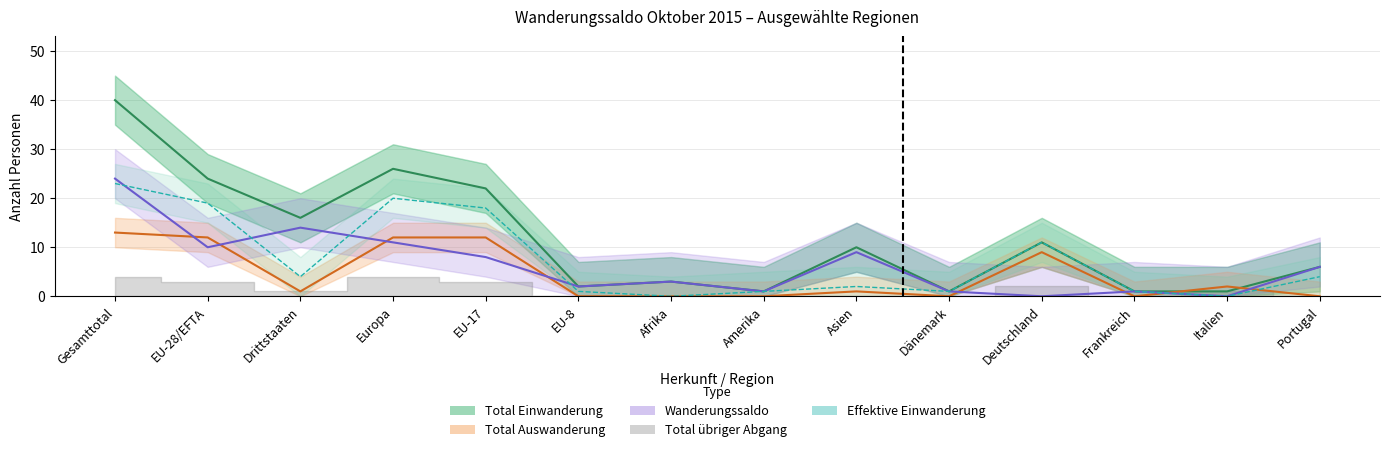

Reading left to right, list all the values displayed in this chart.

Total Einwanderung: 40	24	16	26	22	2	3	1	10	1	11	1	1	6
Total Auswanderung: 13	12	1	12	12	0	0	0	1	0	9	0	2	0
Wanderungssaldo: 24	10	14	11	8	2	3	1	9	1	0	1	0	6
Effektive Einwanderung: 23	19	4	20	18	1	0	1	2	1	11	1	0	4